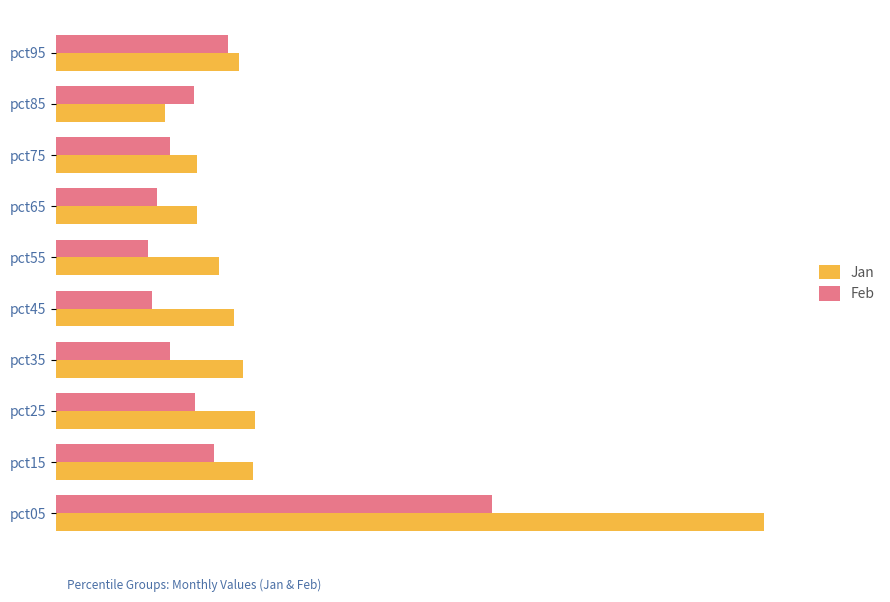

Reading right to left, list all the values displayed in this chart.

Jan: 0.8	0.5	0.6	0.6	0.7	0.7	0.8	0.8	0.8	3.0
Feb: 0.7	0.6	0.5	0.4	0.4	0.4	0.5	0.6	0.7	1.8